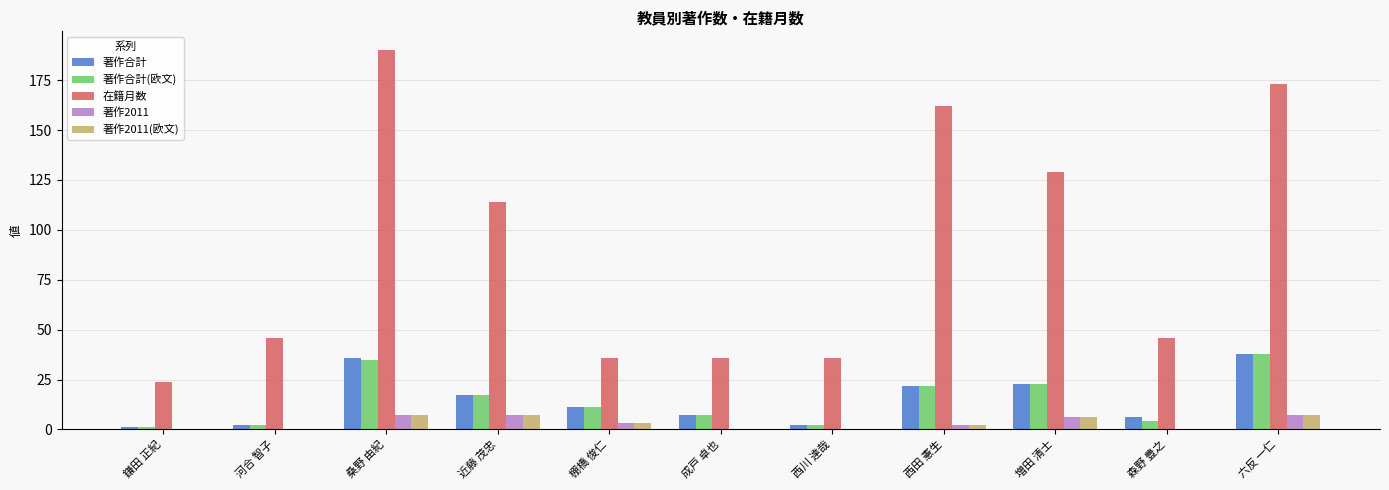

Is it true that 著作合計 equals 23 at 増田 清士?

True